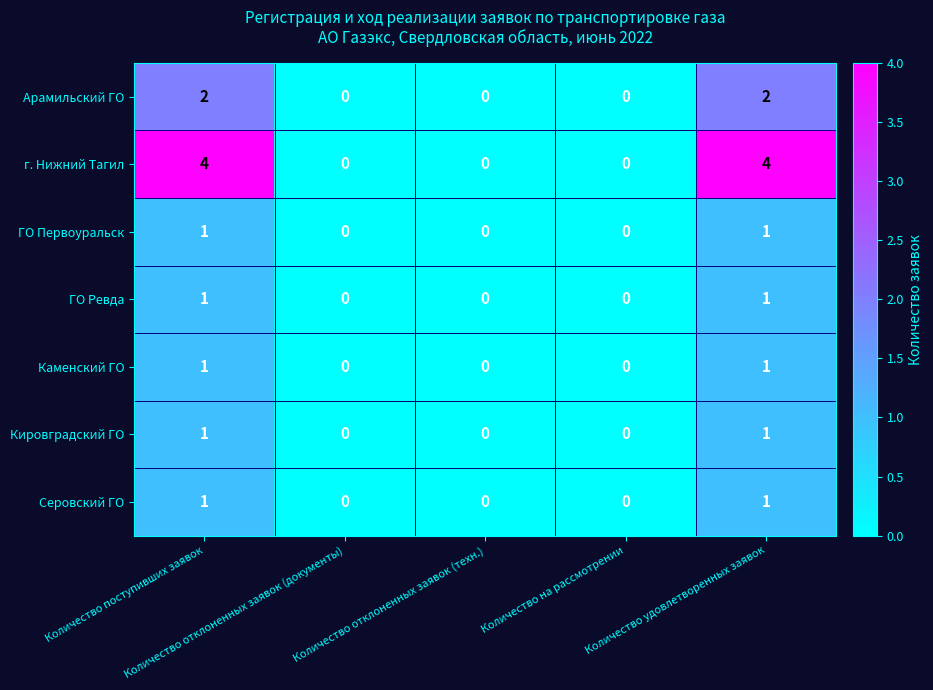

Which series has the largest range (max minus min)?

г. Нижний Тагил